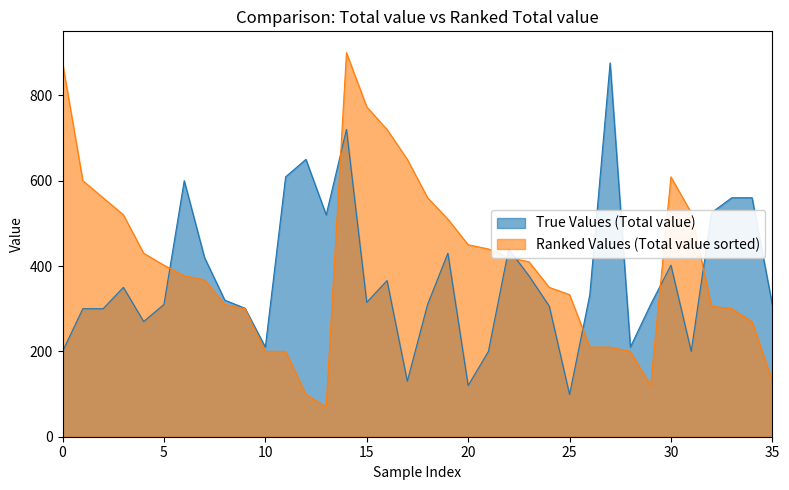

Count the number of data series in this chart.

2